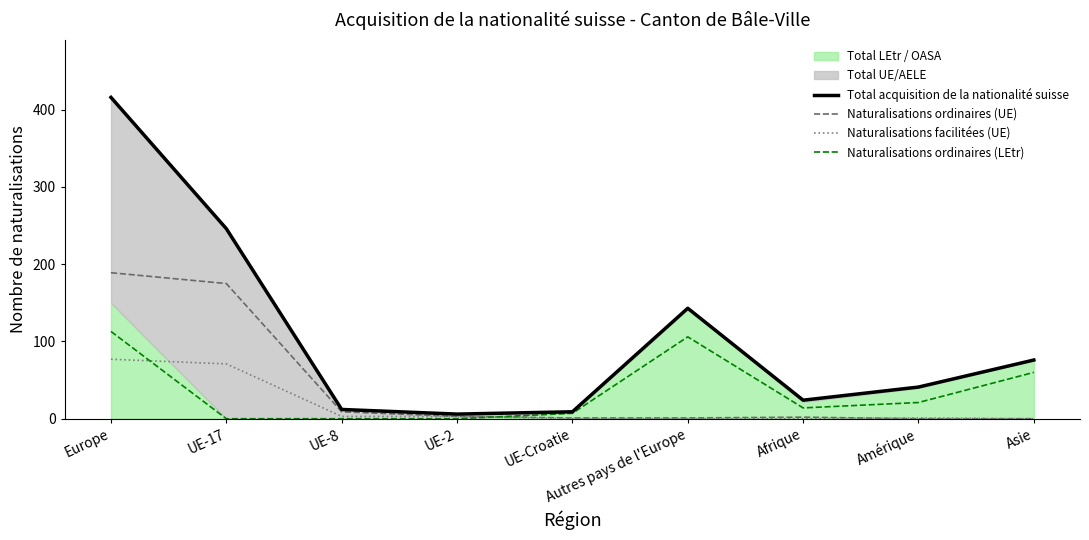

True or false: Total acquisition de la nationalité suisse has a value of 14 at UE-Croatie.

False